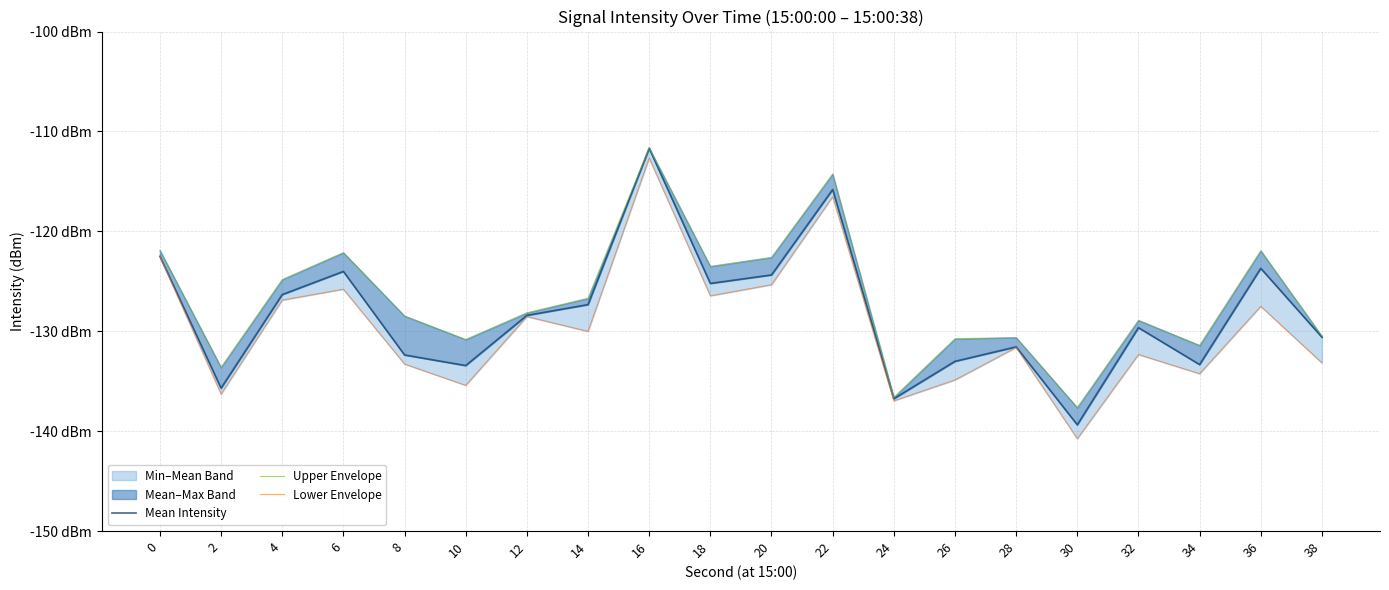

Reading left to right, list all the values displayed in this chart.

Mean Intensity: 0=-122.5	2=-135.7	4=-126.3	6=-124.0	8=-132.4	10=-133.4	12=-128.4	14=-127.3	16=-111.7	18=-125.2	20=-124.4	22=-115.8	24=-136.8	26=-133.0	28=-131.6	30=-139.4	32=-129.6	34=-133.3	36=-123.7	38=-130.6
Upper Envelope: 0=-121.9	2=-133.6	4=-124.8	6=-122.1	8=-128.5	10=-130.8	12=-128.2	14=-126.7	16=-111.6	18=-123.5	20=-122.6	22=-114.3	24=-136.6	26=-130.8	28=-130.6	30=-137.6	32=-128.9	34=-131.4	36=-121.9	38=-130.5
Lower Envelope: 0=-122.5	2=-136.3	4=-126.9	6=-125.8	8=-133.3	10=-135.4	12=-128.5	14=-130.0	16=-112.7	18=-126.5	20=-125.3	22=-116.5	24=-137.0	26=-134.9	28=-131.6	30=-140.8	32=-132.3	34=-134.2	36=-127.5	38=-133.2